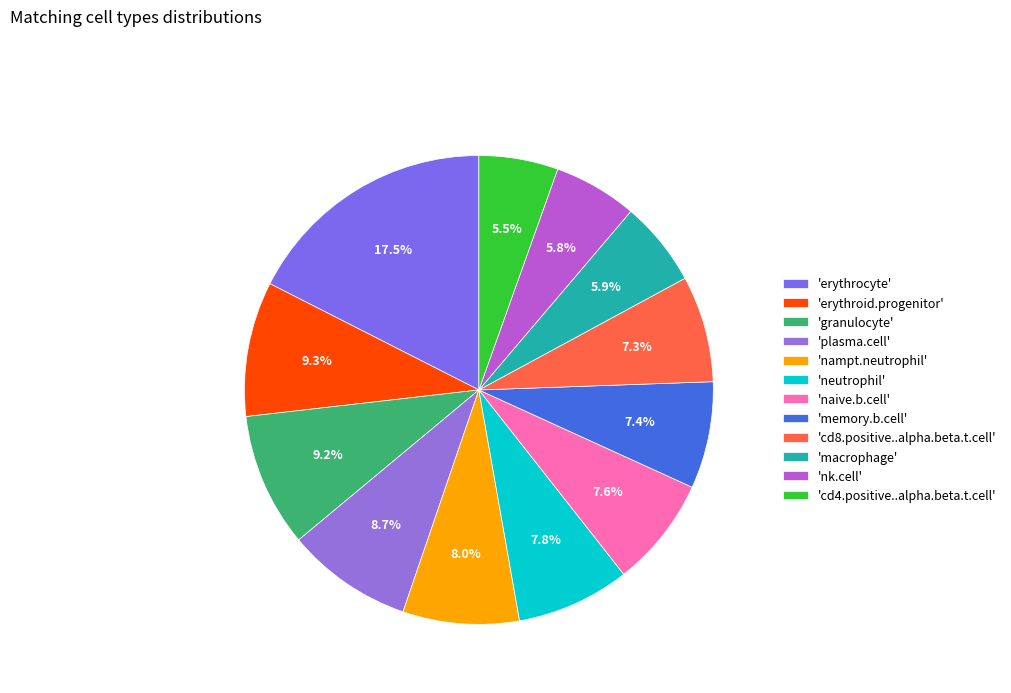

How many segments does this pie chart have?

12